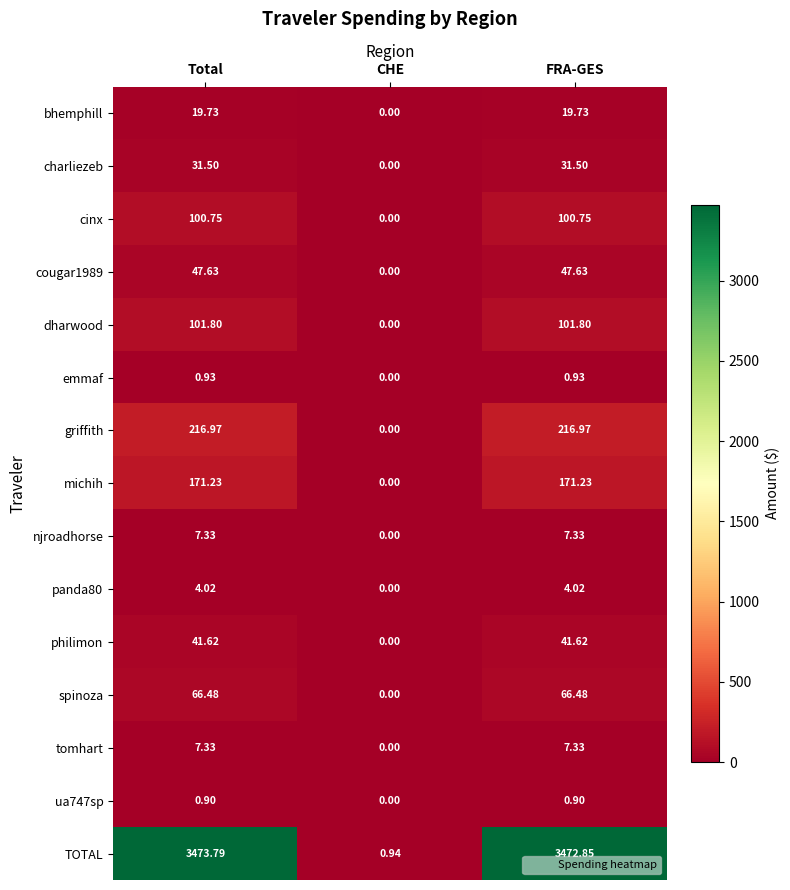

At which label is spinoza closest to 33?

CHE